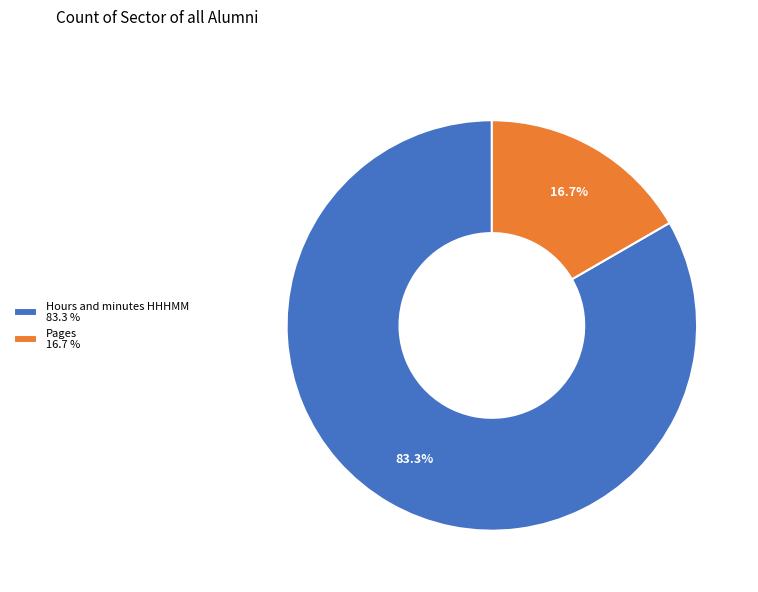

To the nearest percent, what portion does Pages represent?

17%